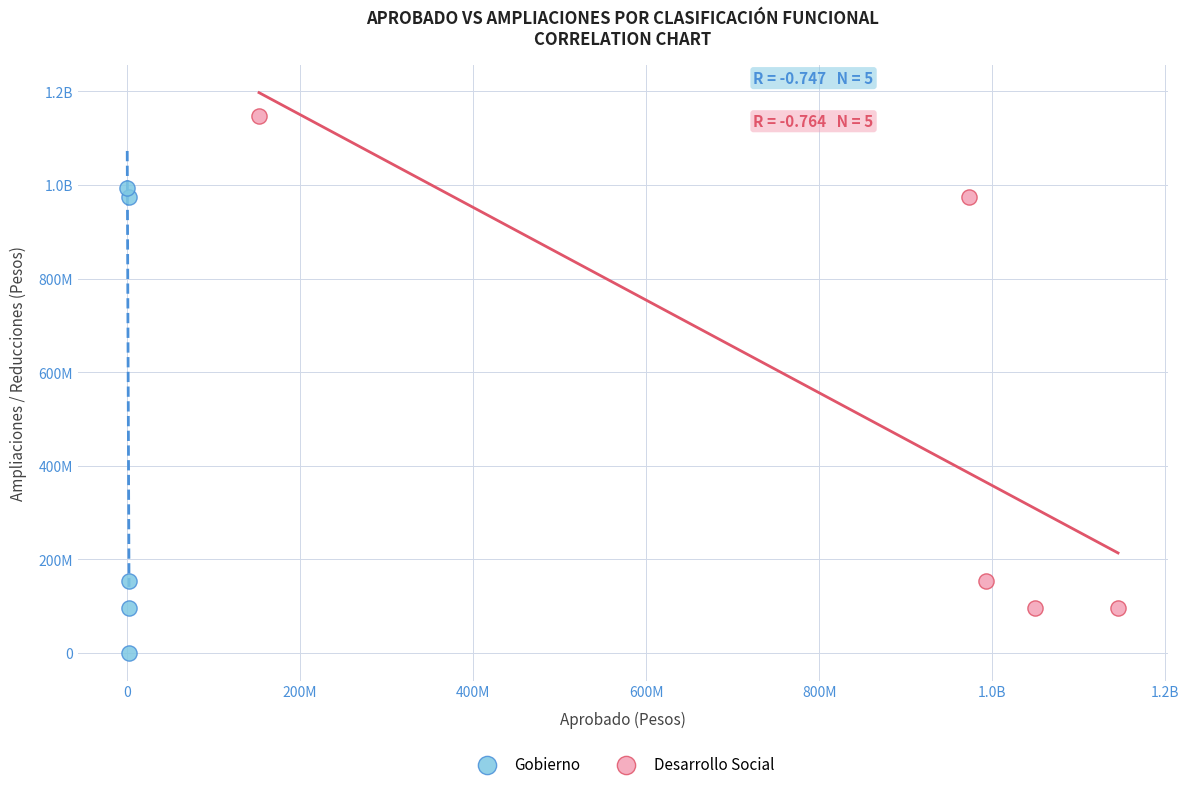

What are all the series names shown in the legend?

Gobierno, Desarrollo Social